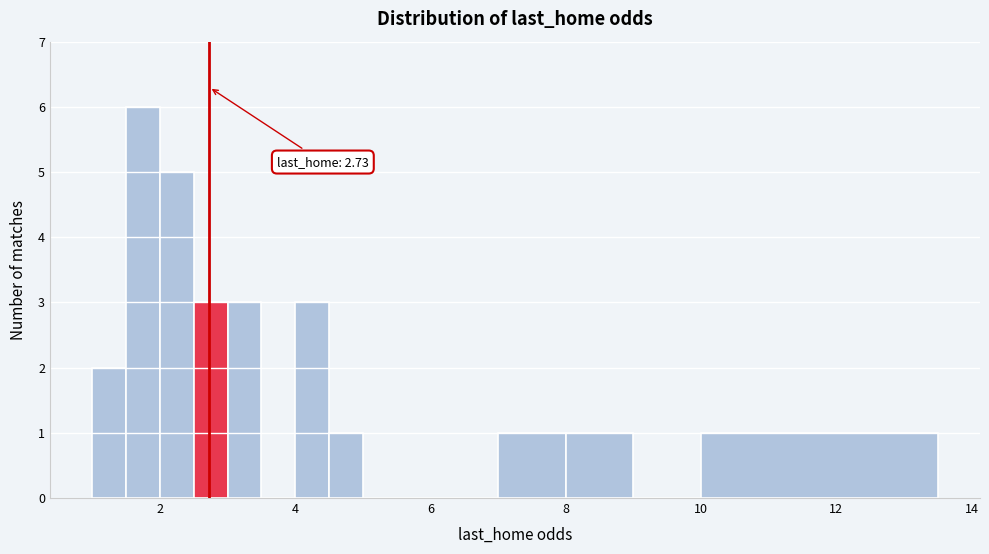

Read against the x-axis, roughly where is the centre of the tallest bar?

1.8